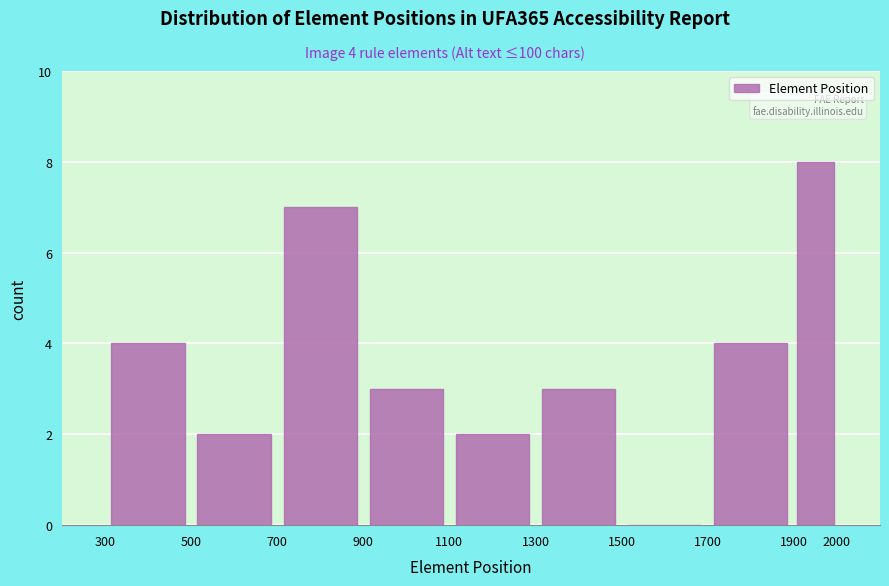

Which range on the x-axis has the tallest bar?

1900 to 2000